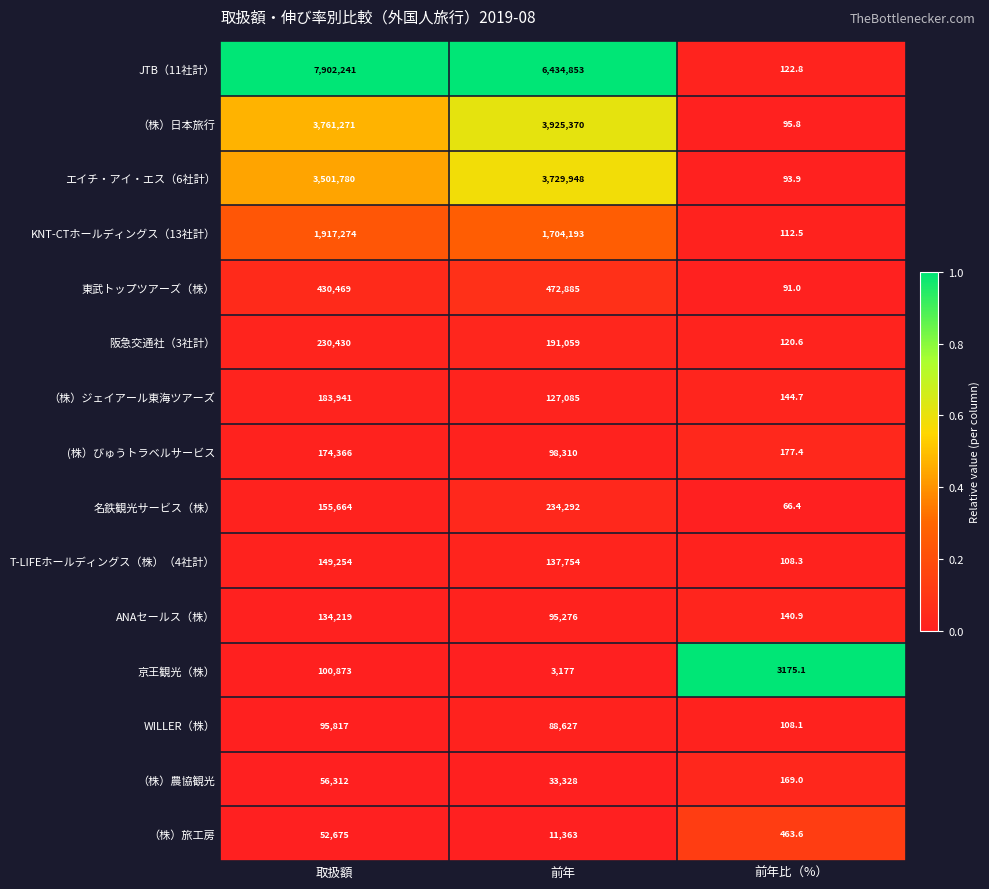

List the series in order of their peak value, highest first.

JTB（11社計）, （株）日本旅行, エイチ・アイ・エス（6社計）, KNT-CTホールディングス（13社計）, 東武トップツアーズ（株）, 名鉄観光サービス（株）, 阪急交通社（3社計）, （株）ジェイアール東海ツアーズ, (株）びゅうトラベルサービス, T-LIFEホールディングス（株）（4社計）, ANAセールス（株）, 京王観光（株）, WILLER（株）, （株）農協観光, （株）旅工房